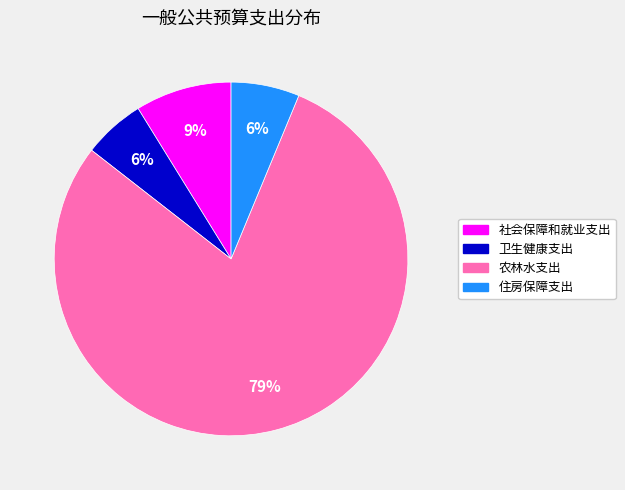

To the nearest percent, what is the average slice percentage?

25%